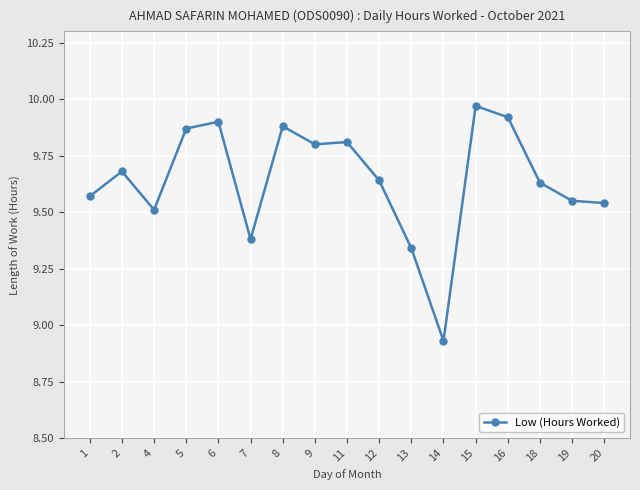

Where is the data nearest to the value 9?

14